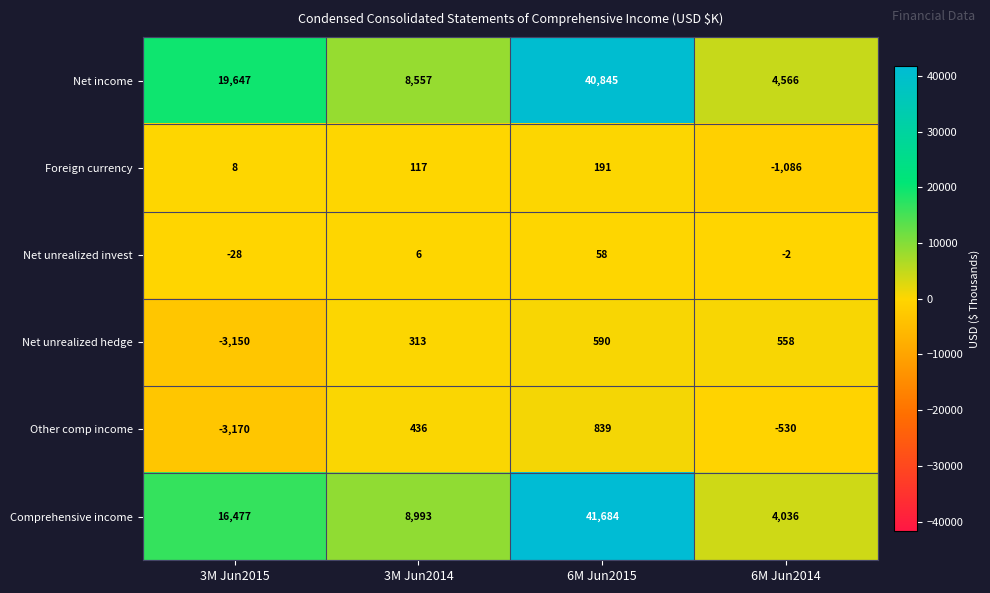

Between 3M Jun2014 and 6M Jun2014, which series saw the biggest shift?

Comprehensive income